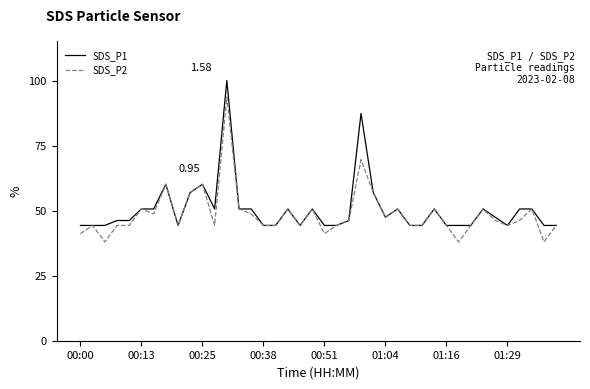

List the series in order of their peak value, lowest first.

SDS_P2, SDS_P1